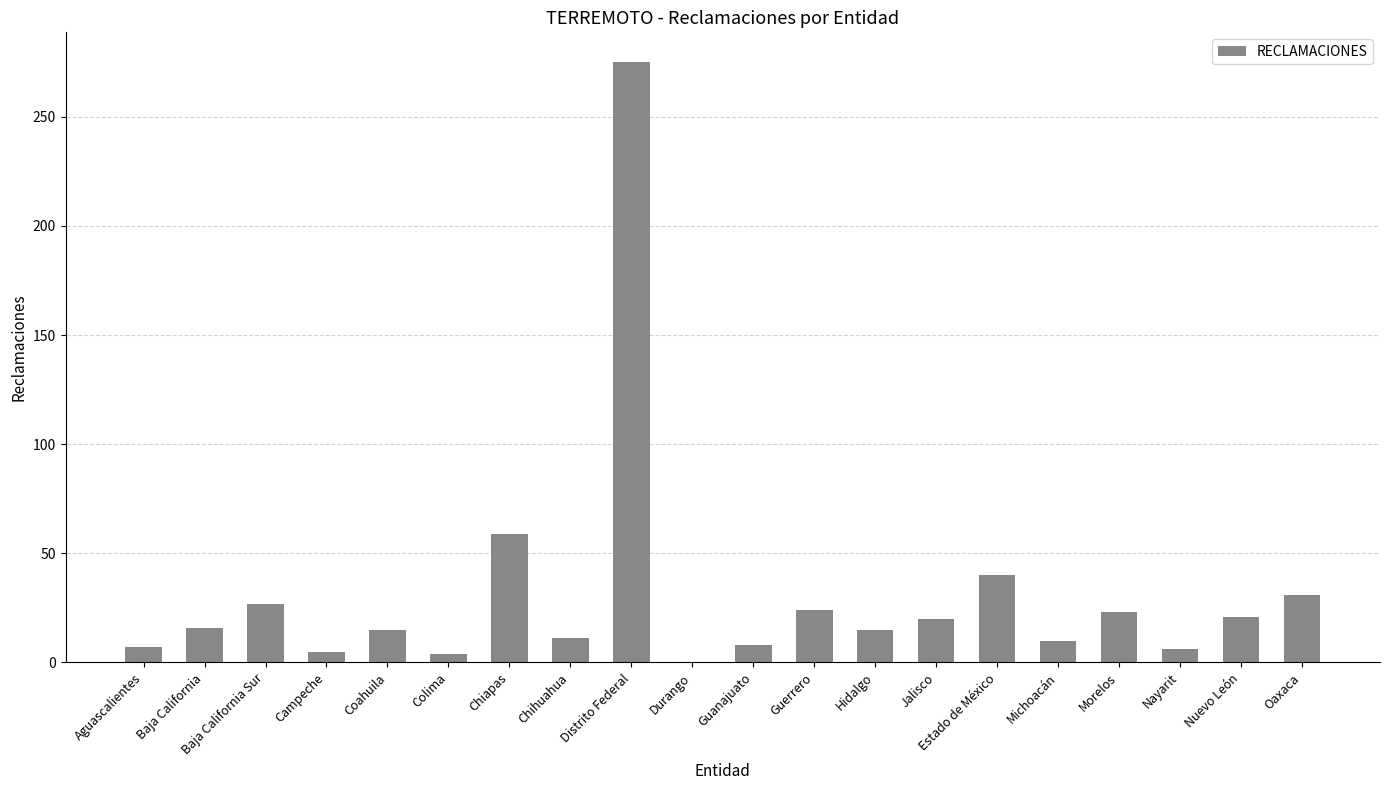

Are the bars horizontal?

No